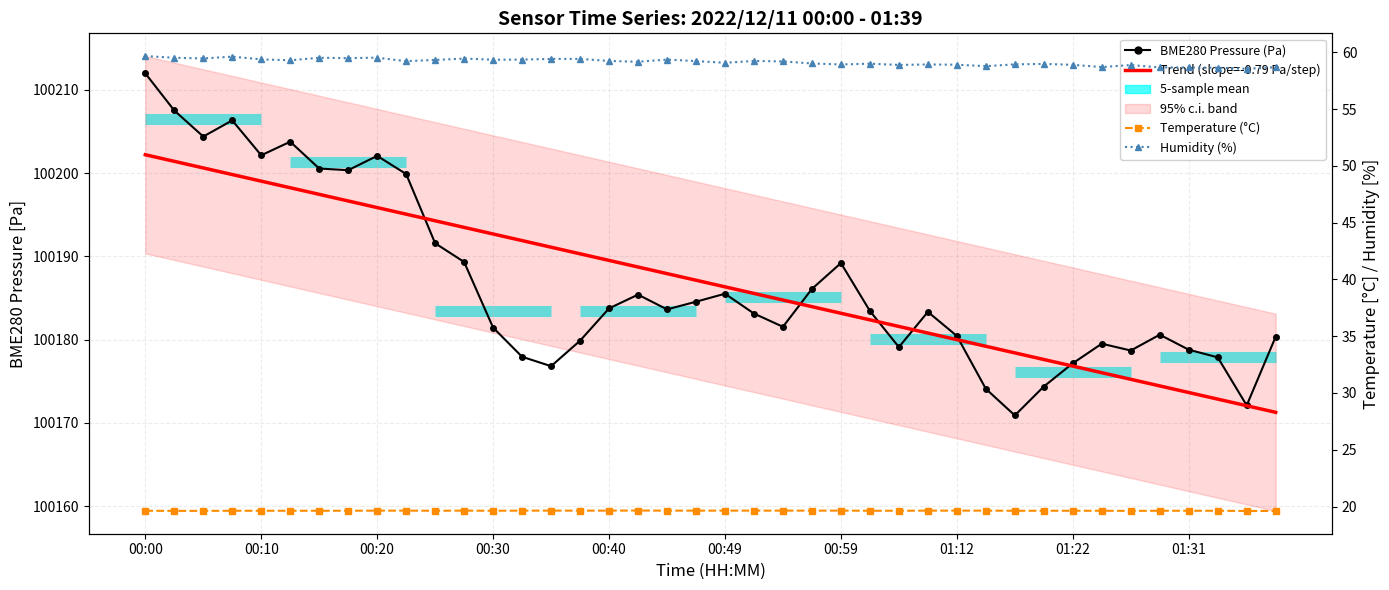

What is the difference between the maximum and second lowest values in the BME280 Pressure (Pa) series?

39.9